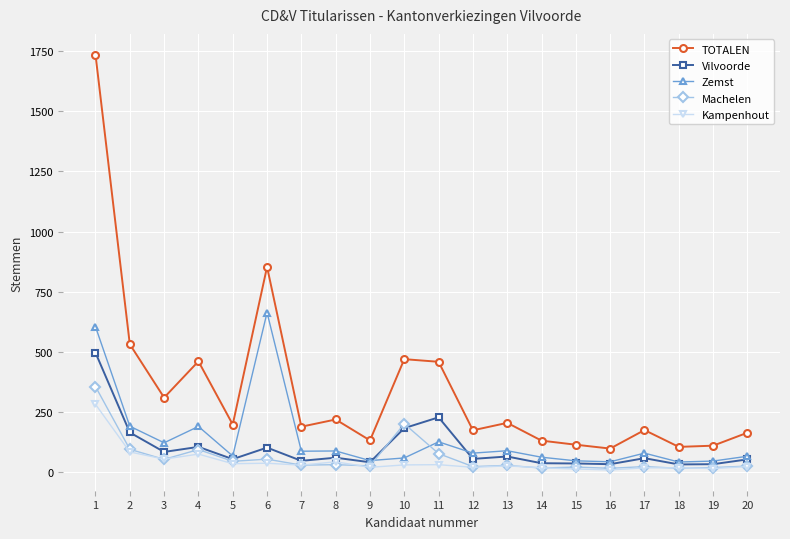

At which category does Vilvoorde reach its first local peak?

4